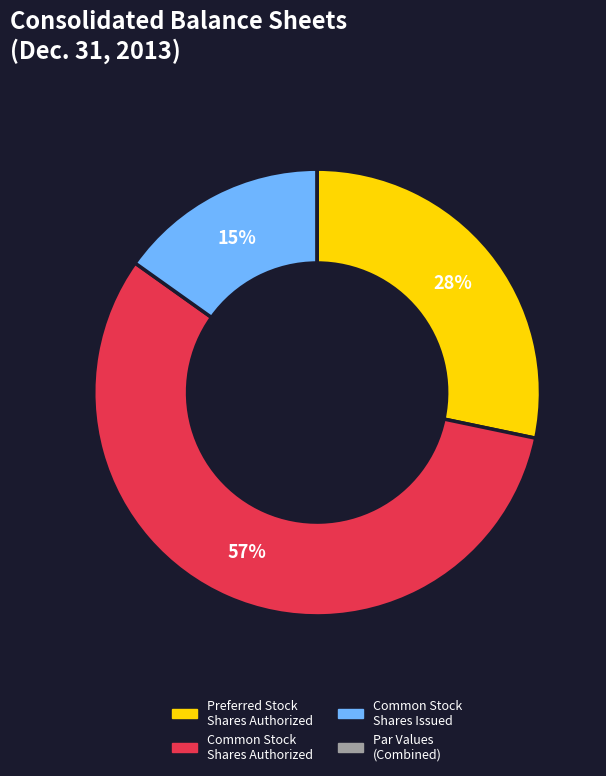

To the nearest percent, what is the difference between the largest and smallest slice percentages?

57%